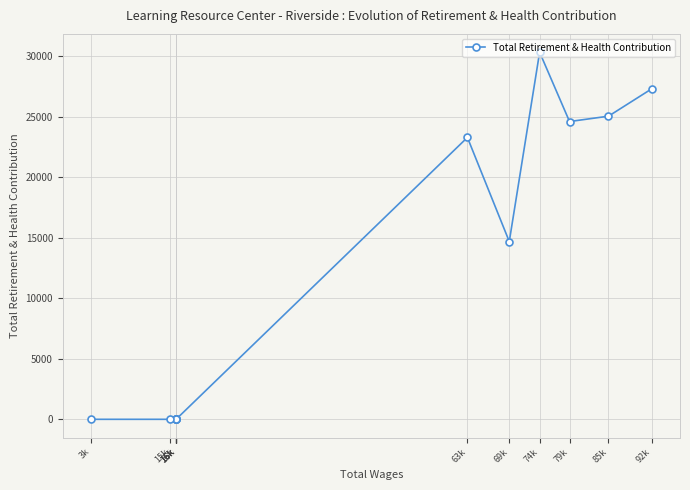

What is the difference between the maximum and minimum values?

30352